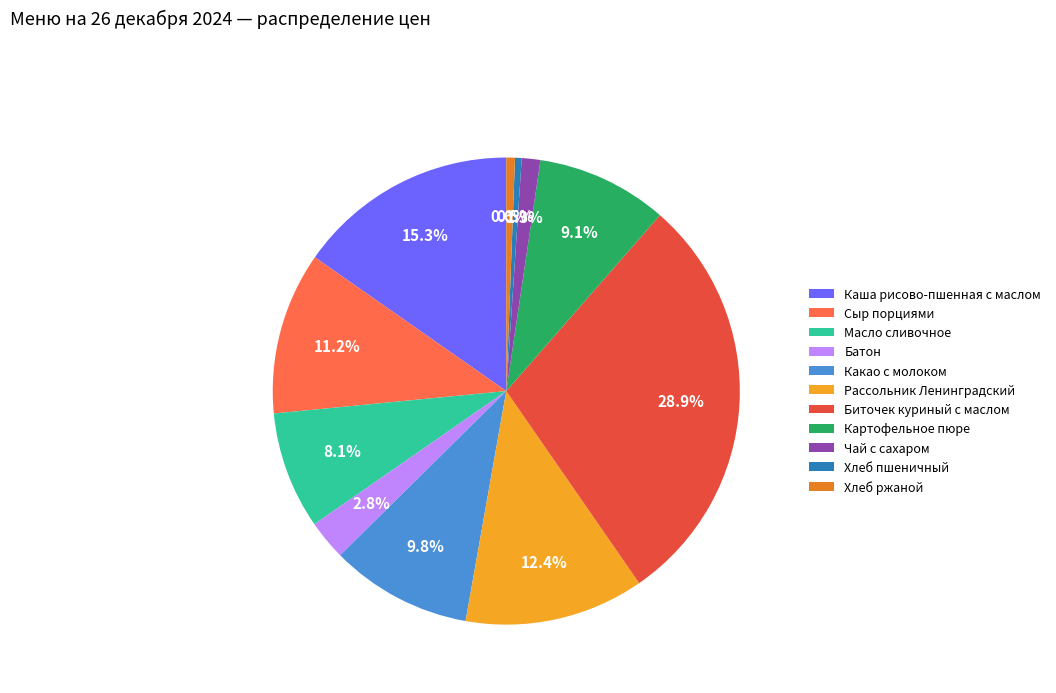

Is it true that Масло сливочное is 22% of the pie?

False